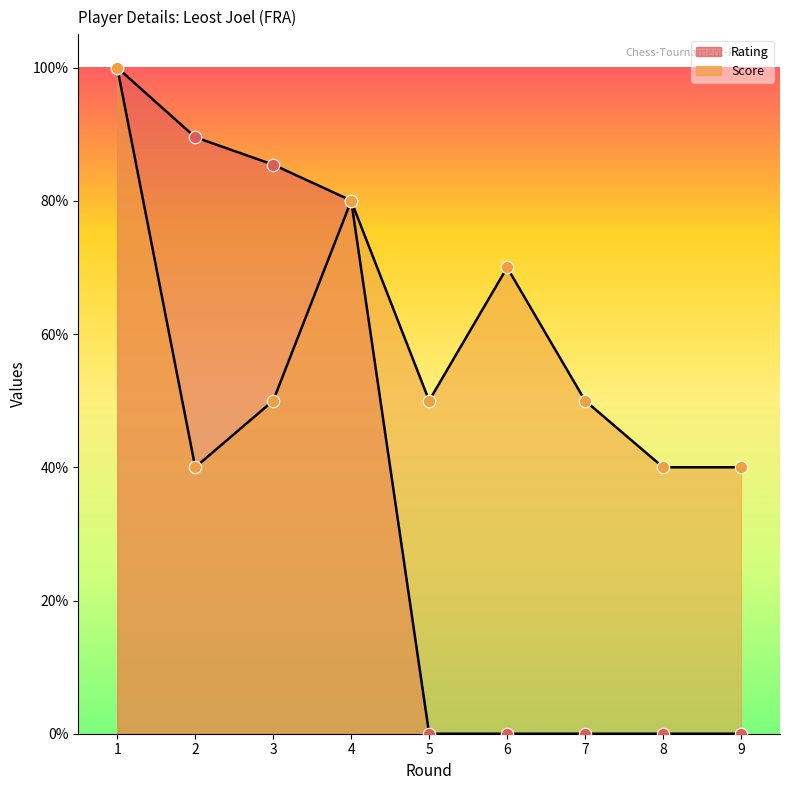

Which series has the widest spread of Y values?

Rating